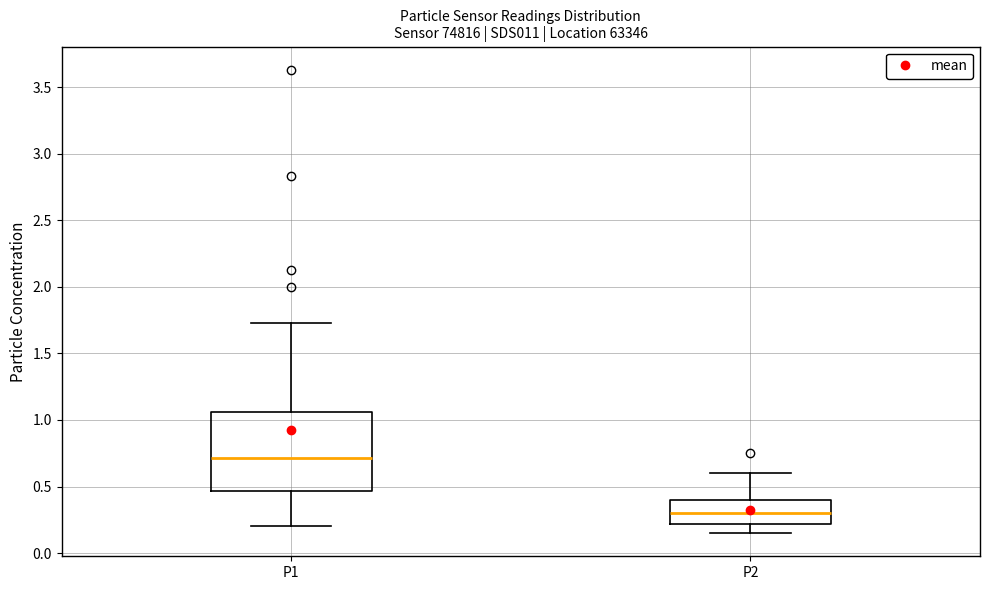

Which box is the tallest, from its lower edge to its upper edge?

P1